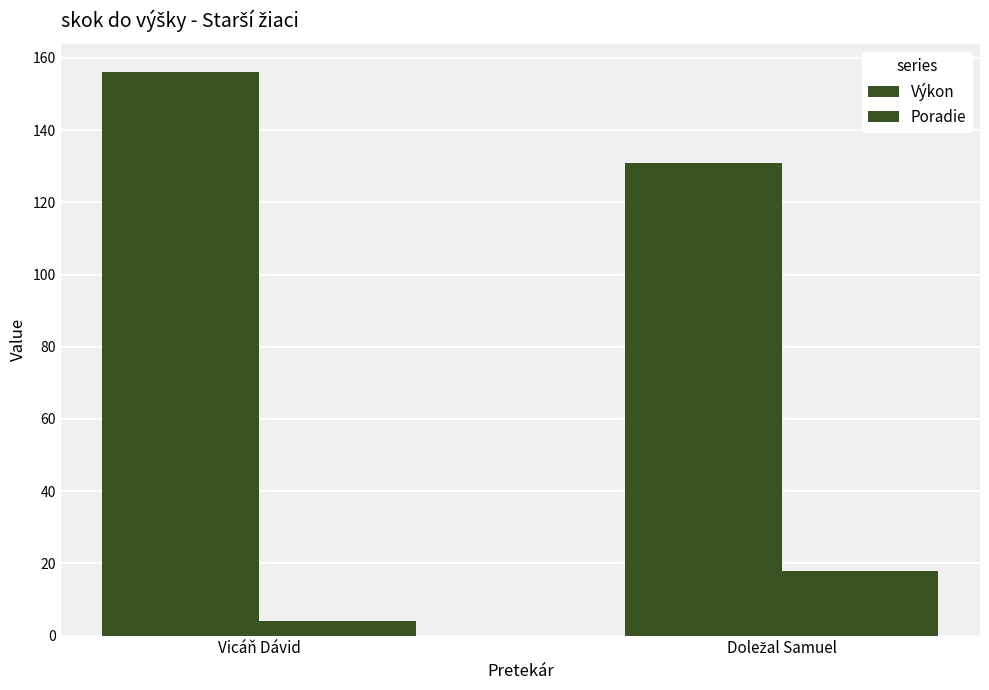

What is the highest value of the Poradie series?

18